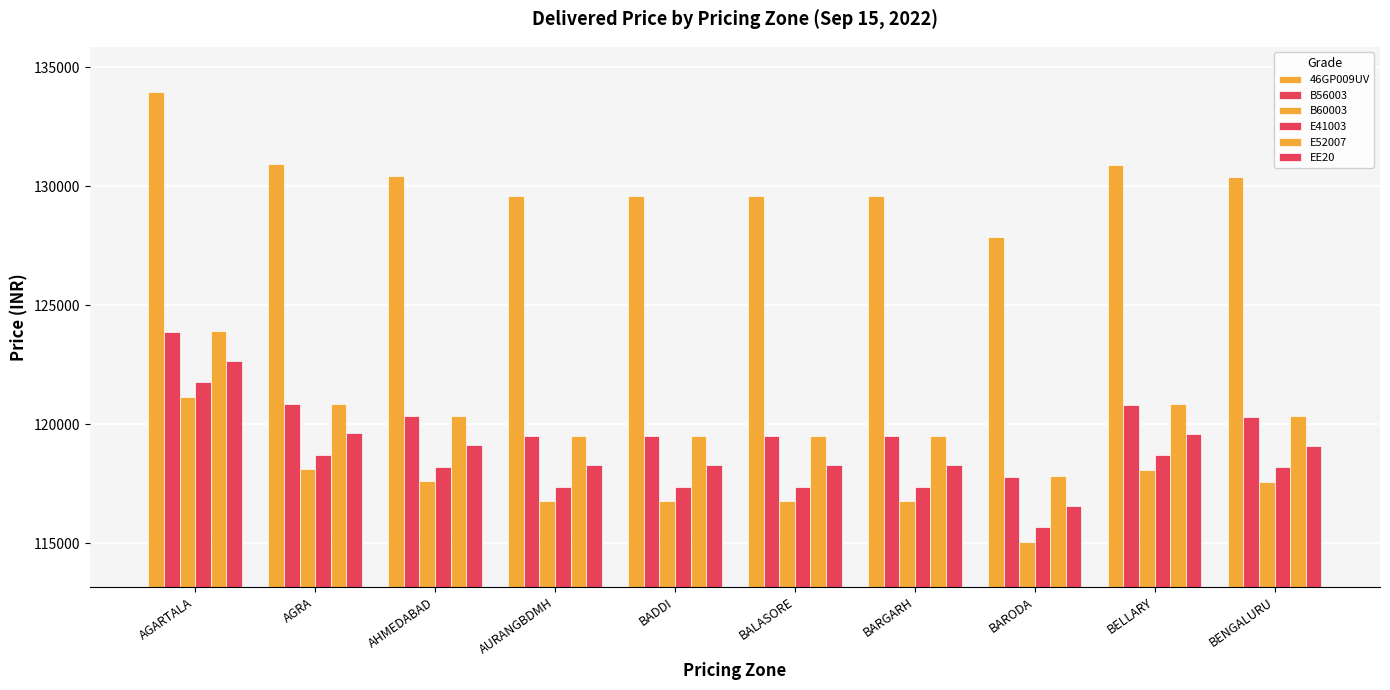

Rank the series by their maximum value, from highest to lowest.

46GP009UV, E52007, B56003, EE20, E41003, B60003